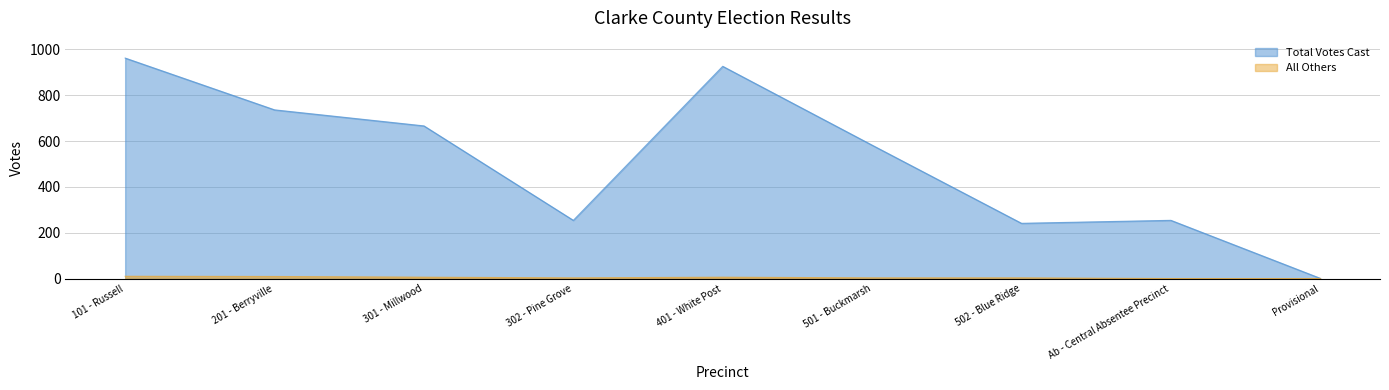

How many data points does each series have?

9